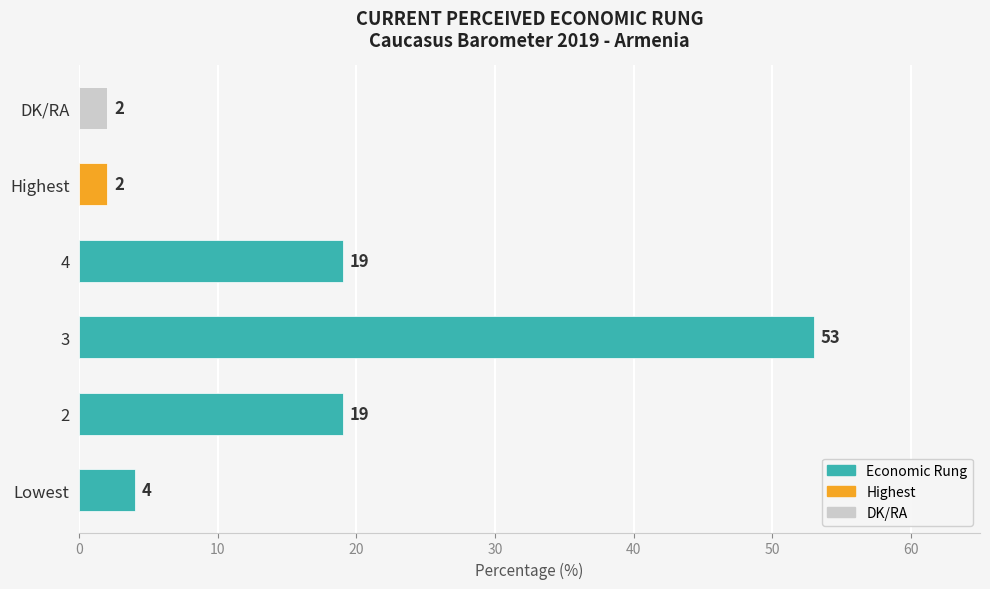

Which label corresponds to the largest value in the chart?

3